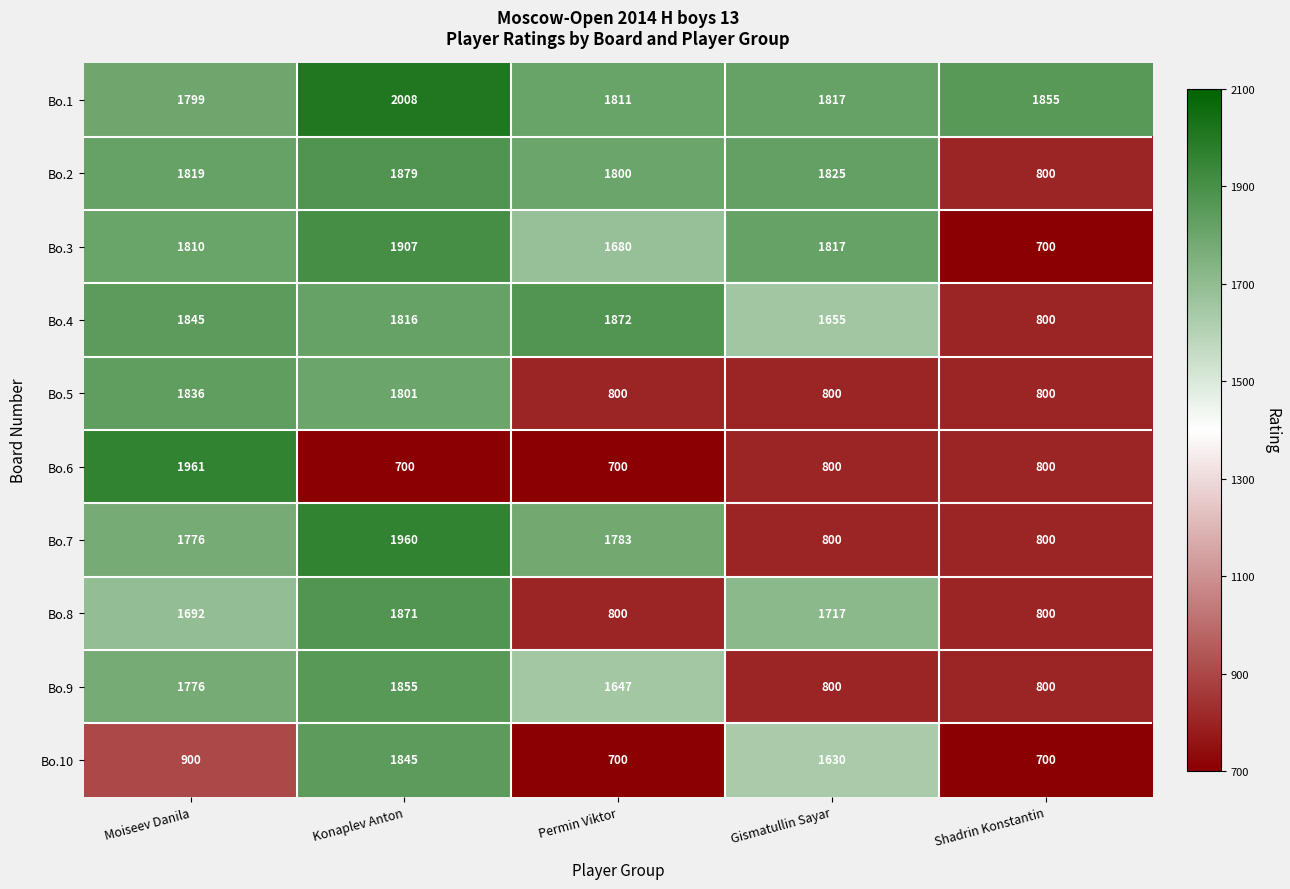

Which category has the lowest value in the Bo.3 series?

Shadrin Konstantin